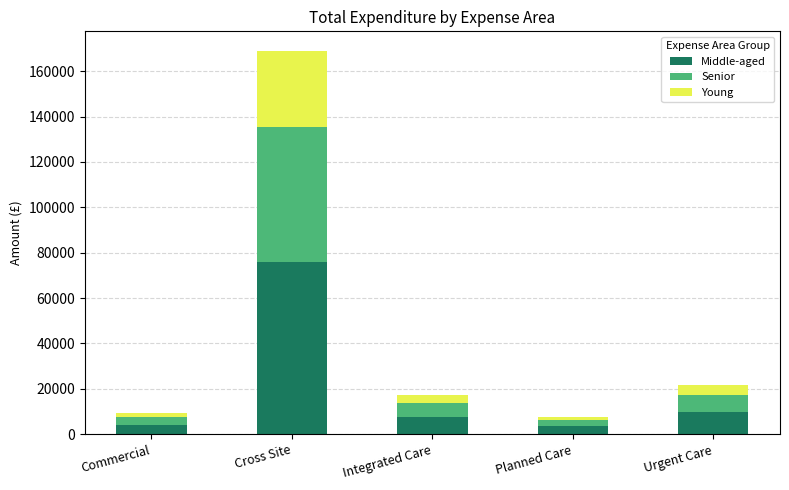

At which category is the sum across all series the highest?

Cross Site